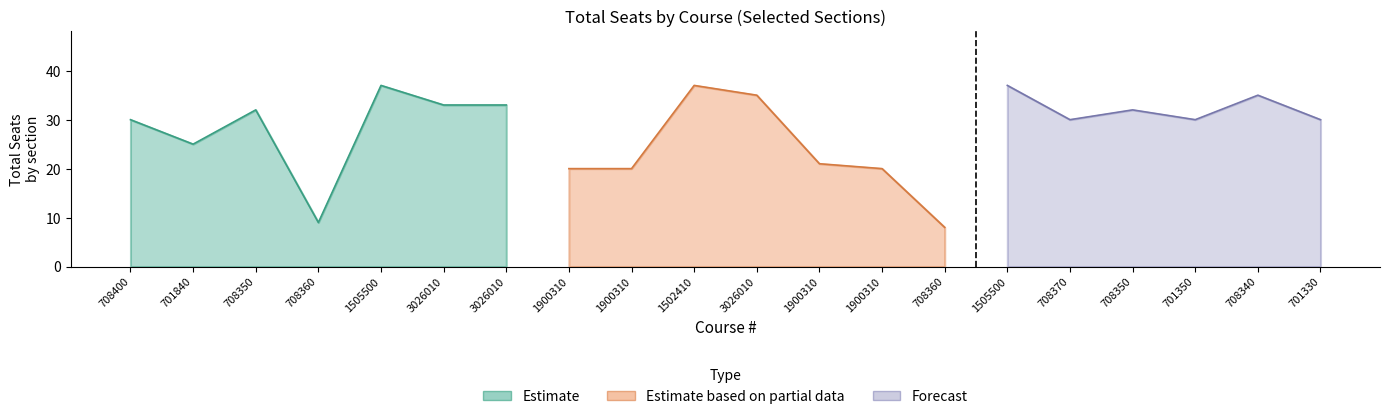

What is the label of the 16th point from the left?

708370